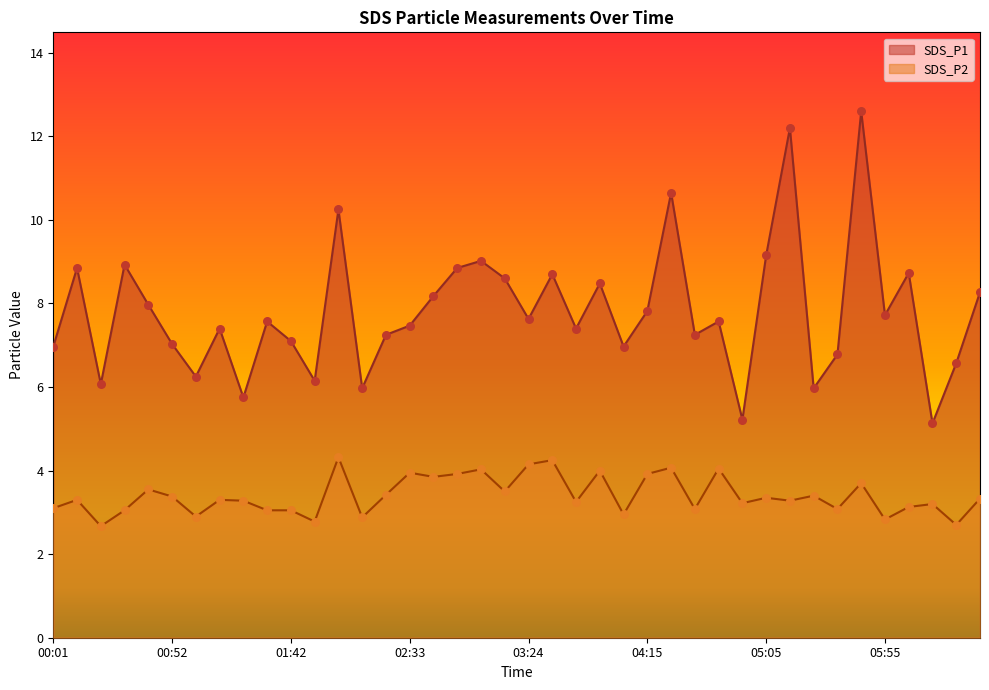

Which series has the widest spread of Y values?

SDS_P1